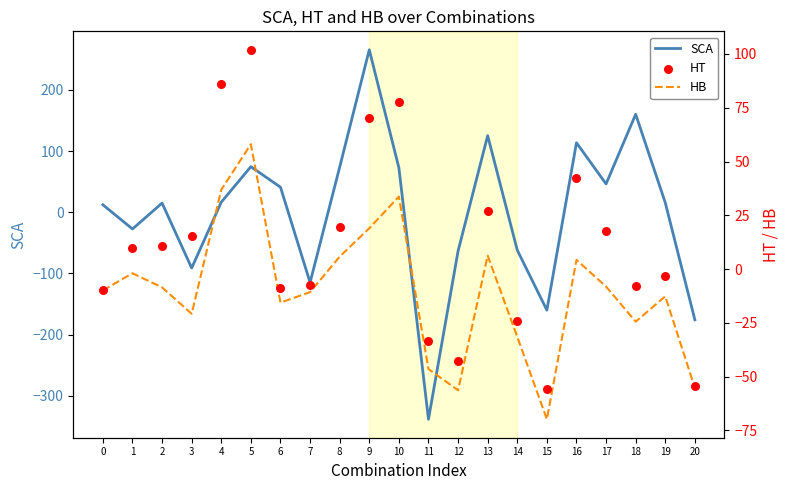

What is the total value across all series at 1?

-19.2